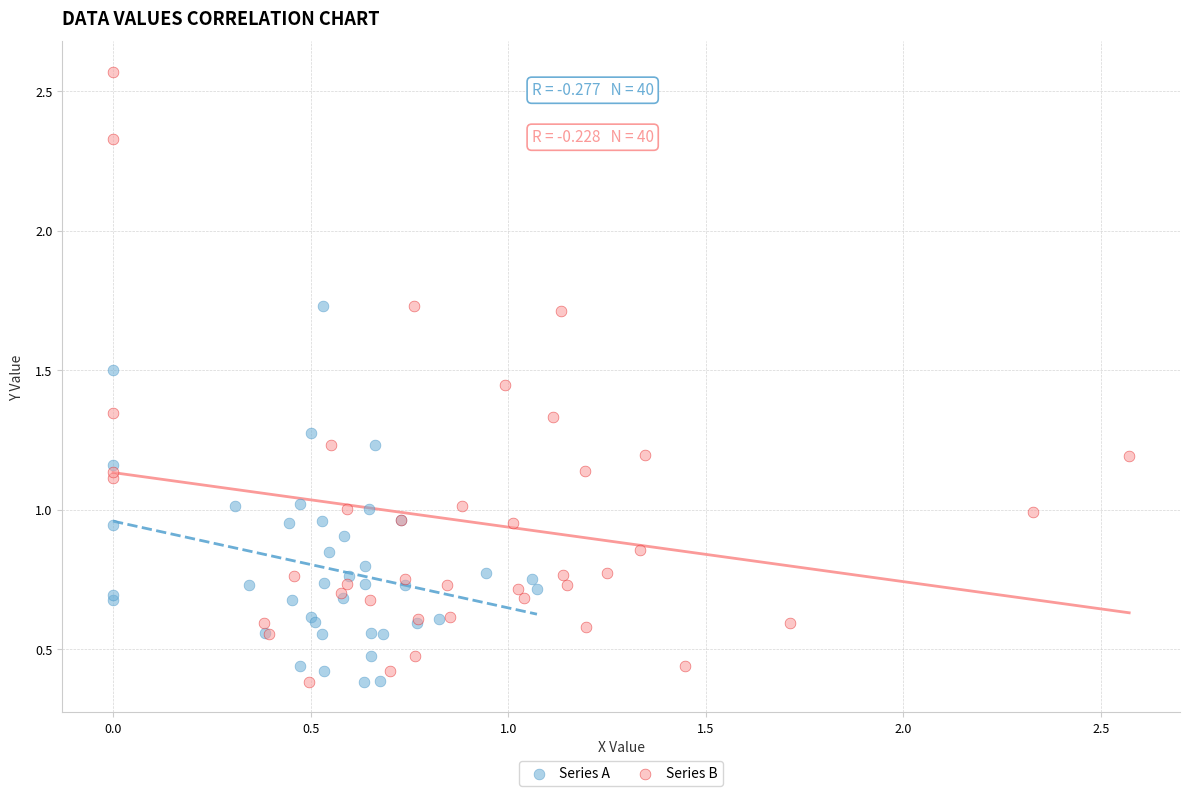

Which series has the largest Y range (max minus min)?

Series B